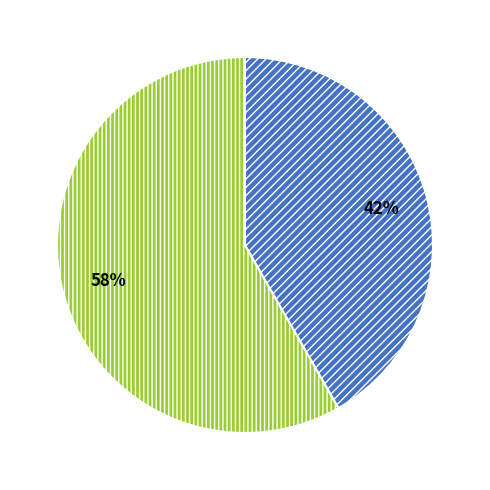

Is there a majority slice in this chart?

Yes